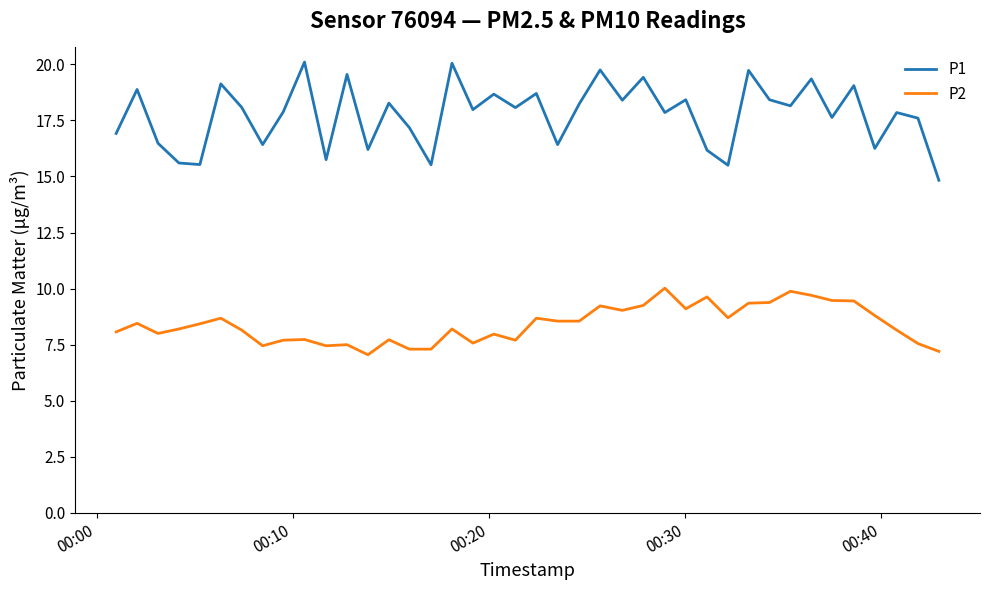

What is the highest value of the P2 series?

10.0